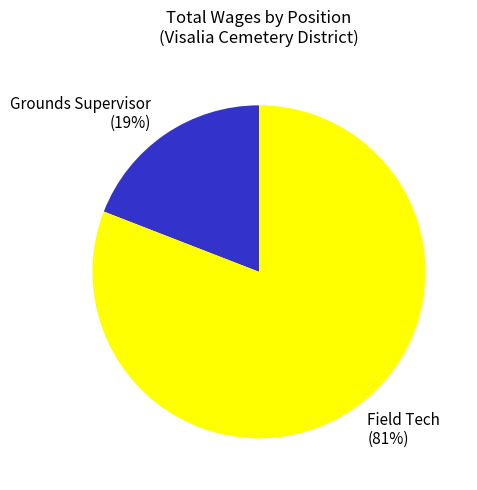

Count the number of slices in the pie.

2